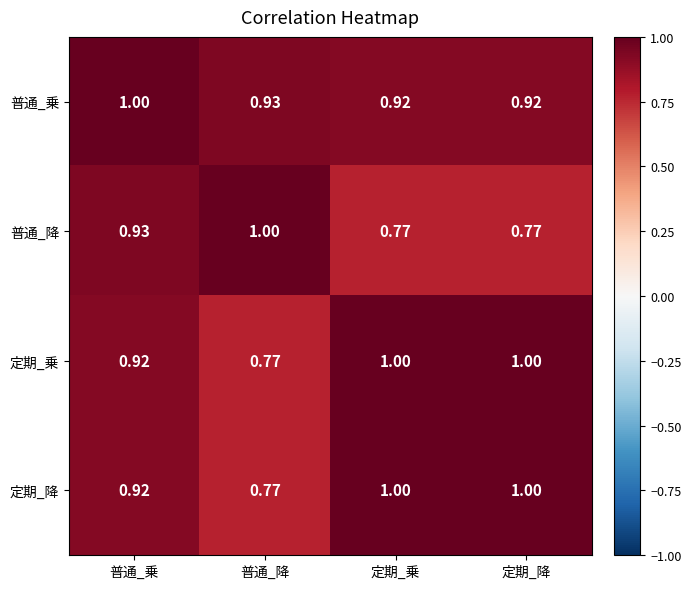

Where is 定期_降 nearest to the value 0?

普通_降